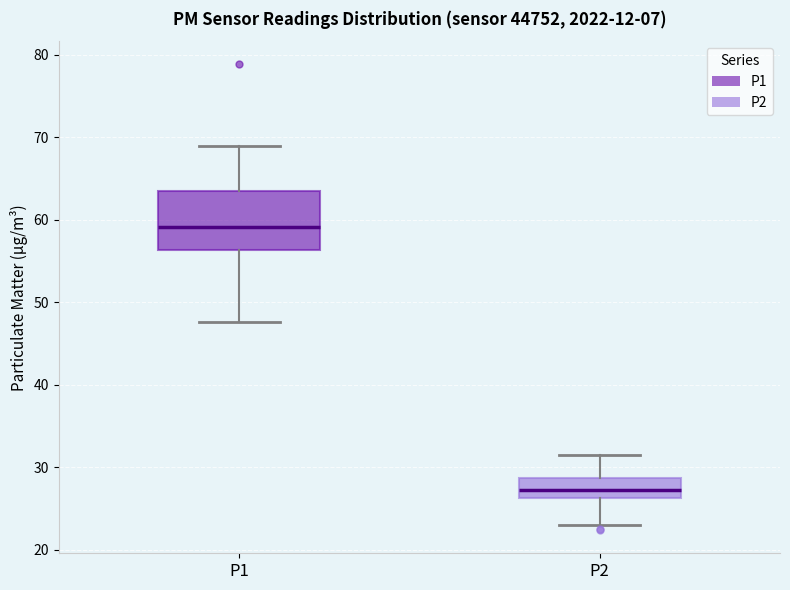

Where does the upper whisker of the box for P1 end on the y-axis? The values are not printed on the chart, so give them approximately, as read against the axis.

69